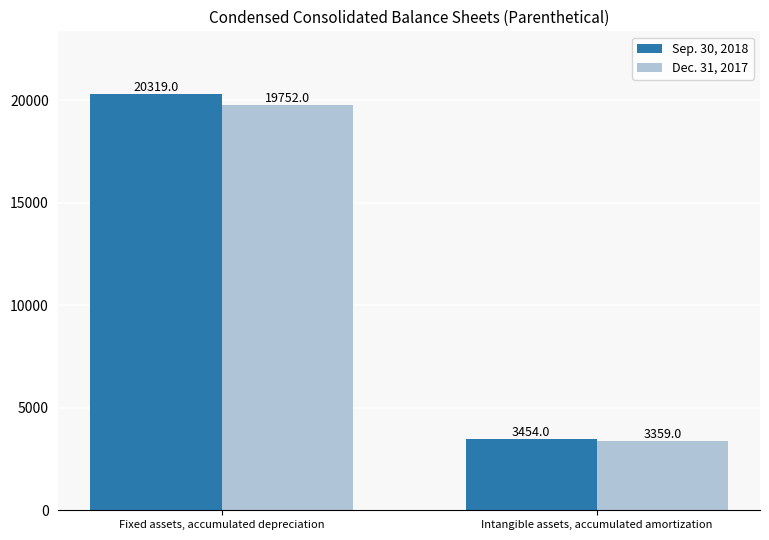

What value does the Sep. 30, 2018 series have at Intangible assets, accumulated amortization, to the nearest 100?

3500